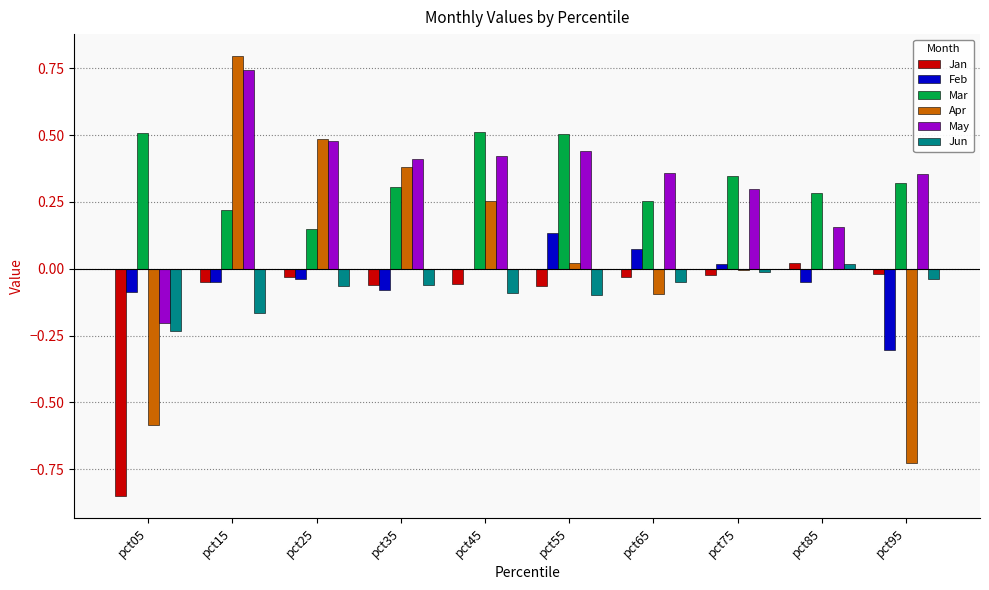

What is the sum of all Jan values?

-1.2